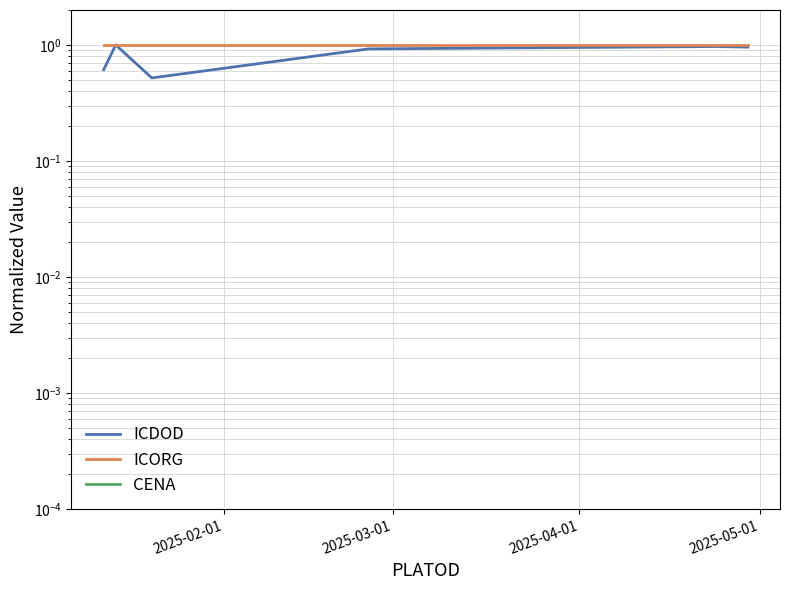

What is the value of the ICDOD point at the 2nd from the left?

1.0